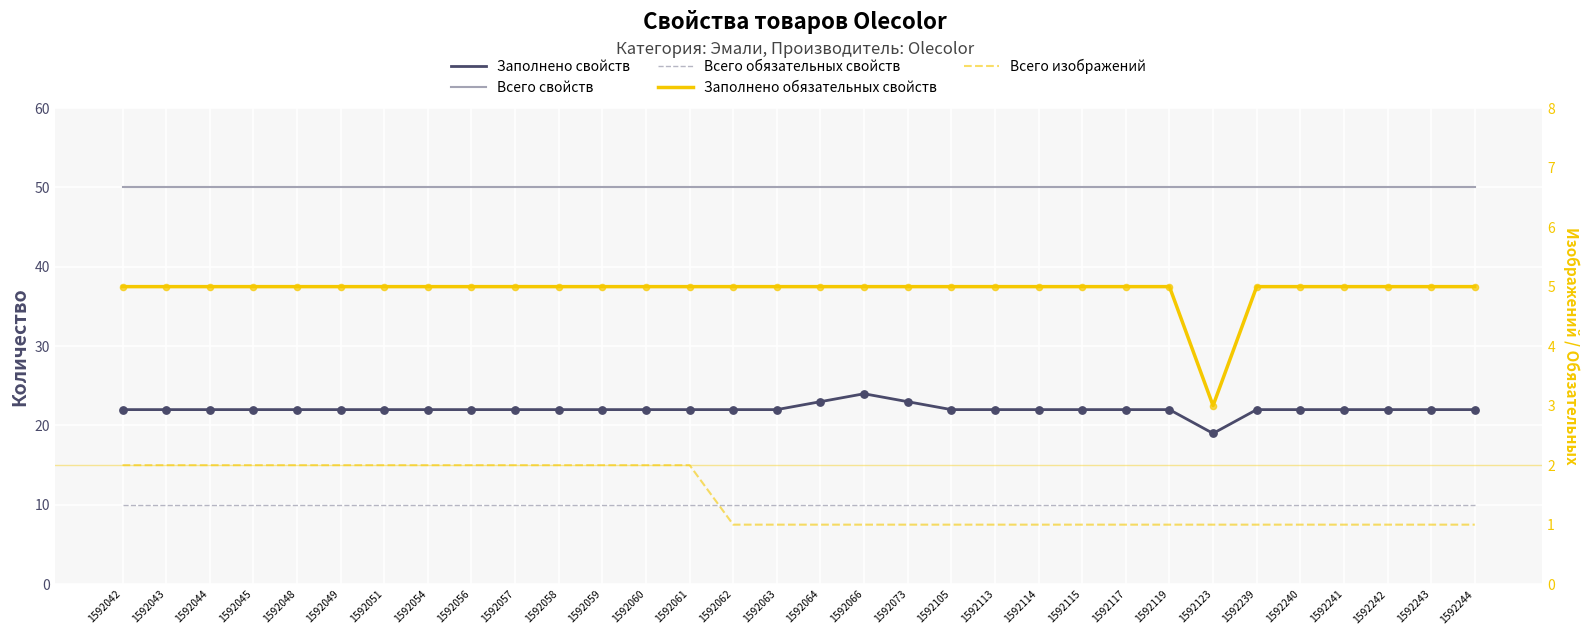

Is the value of Всего обязательных свойств at 1592051 greater than the value of Всего свойств at 1592059?

No